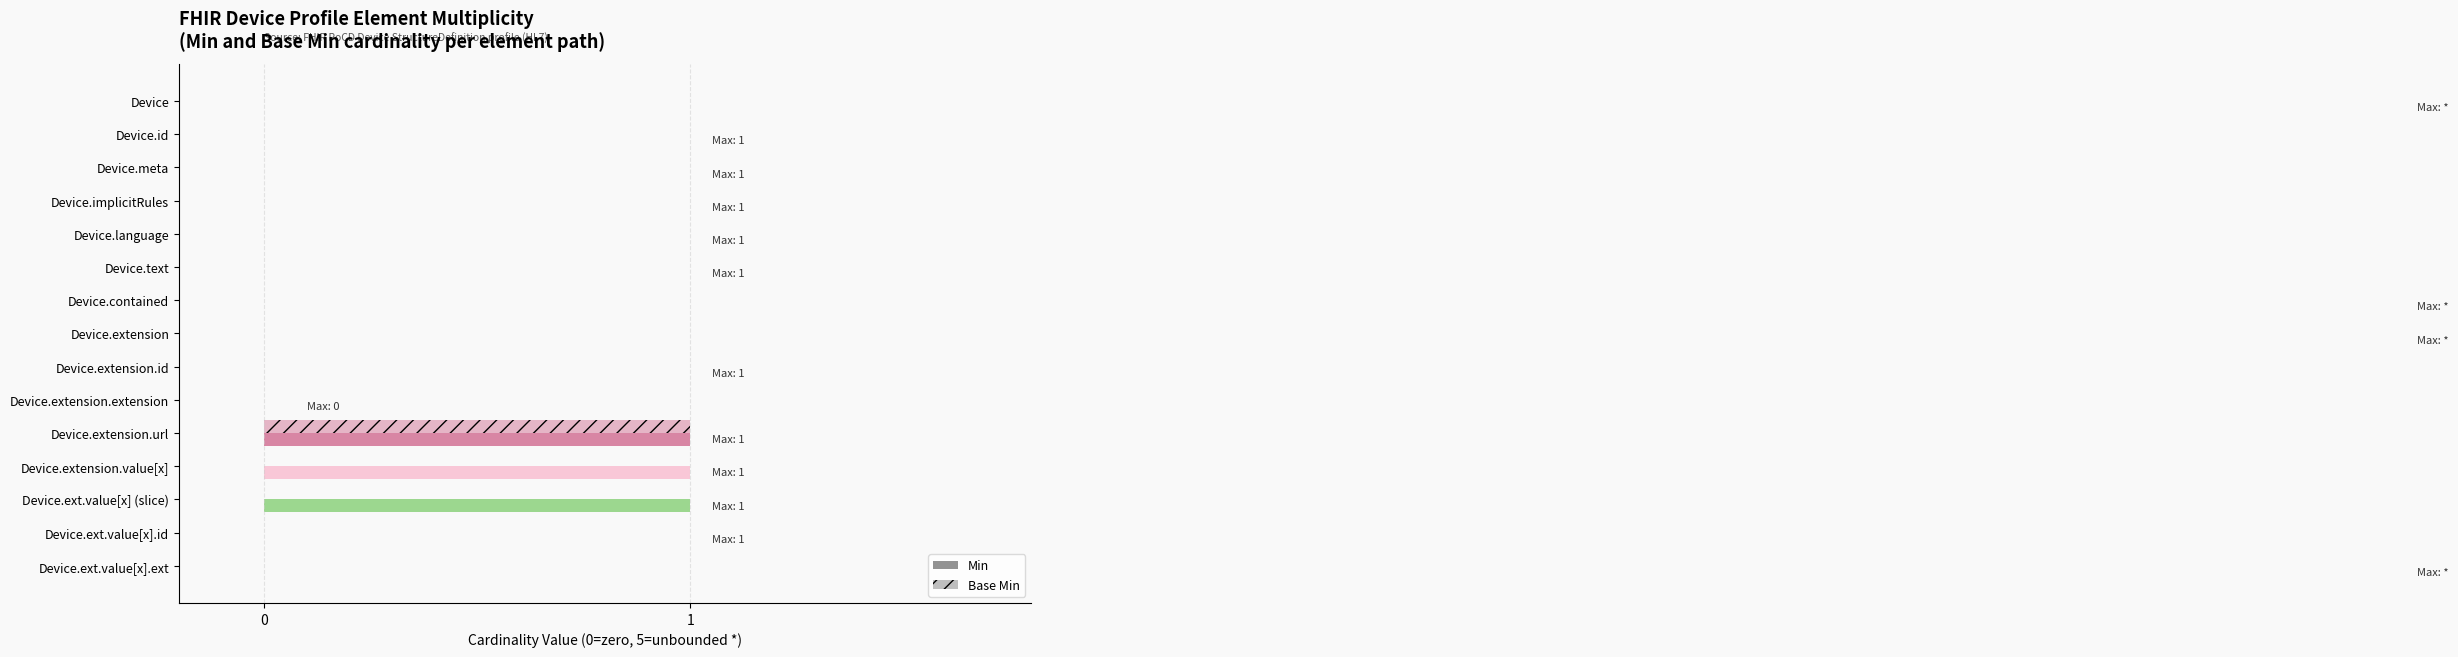

How many data points does each series have?

15